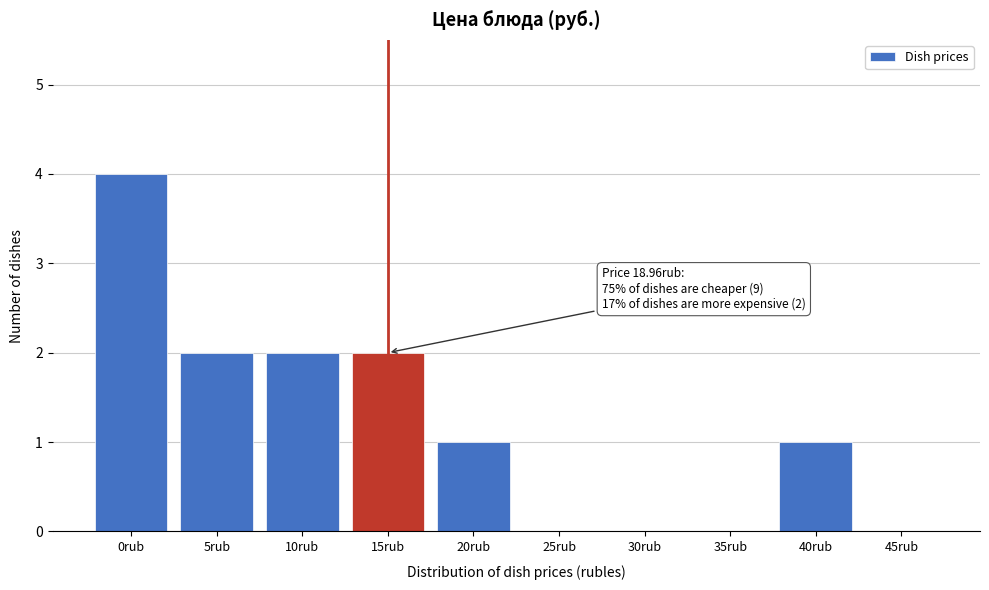

Reading right to left, list all the values displayed in this chart.

45rub=0	40rub=1	35rub=0	30rub=0	25rub=0	20rub=1	15rub=2	10rub=2	5rub=2	0rub=4